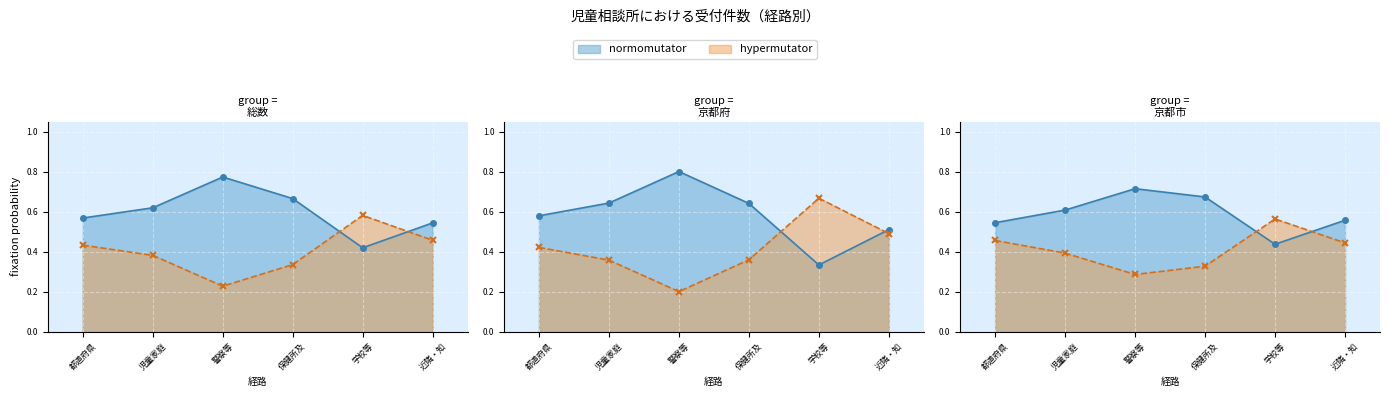

Which series has the largest total across all categories?

normomutator